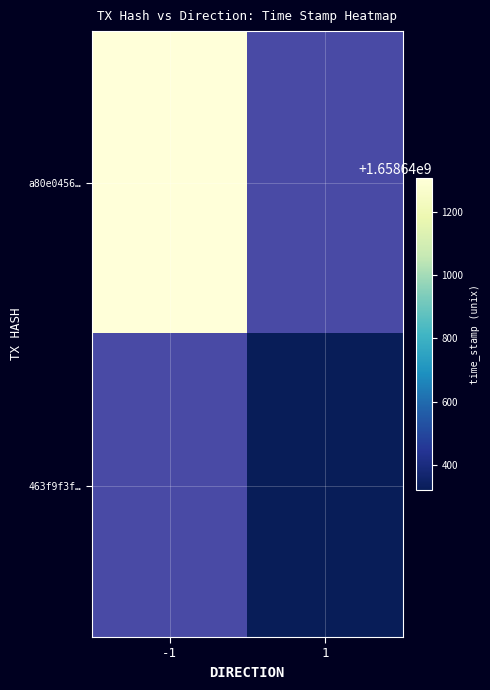

What is the difference between the highest and lowest values at time_stamp?

990